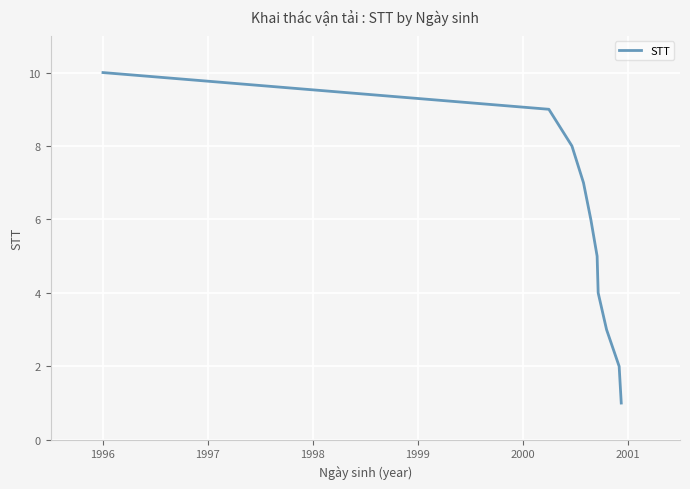

What is the difference between the maximum and minimum values?

9